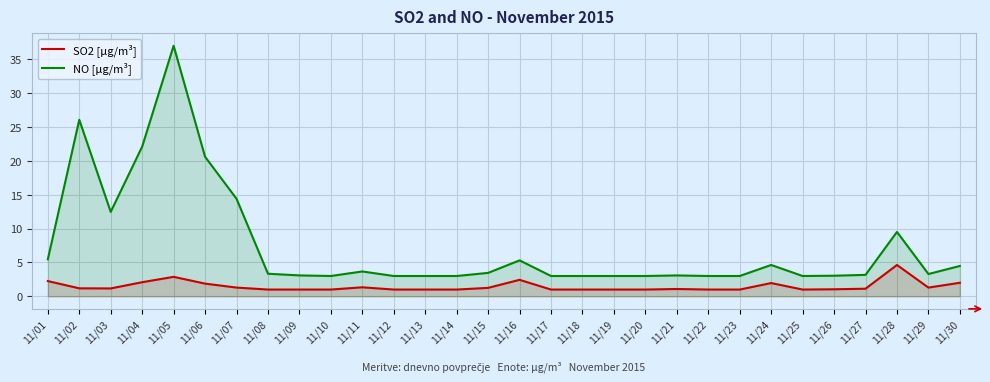

What is the difference between the SO2 [µg/m³] values at 11/28 and 11/30?

2.6